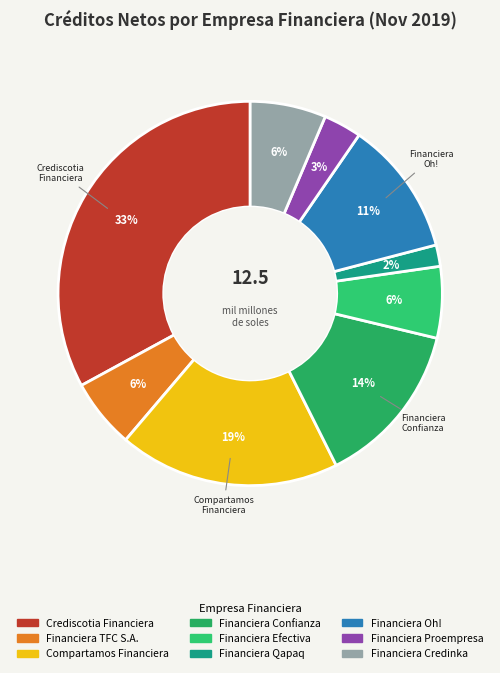

What is the change in value from Financiera TFC S.A. to Financiera Proempresa?

-330991.9